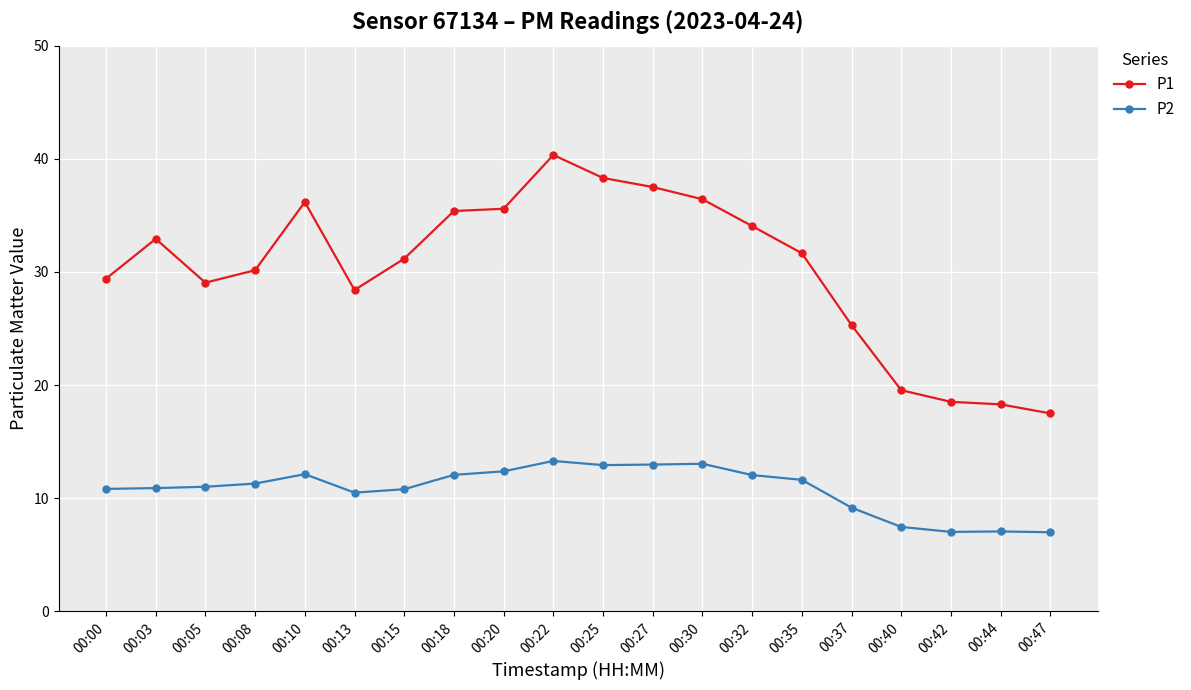

What is the value of the P2 point at the 14th from the left?

12.1